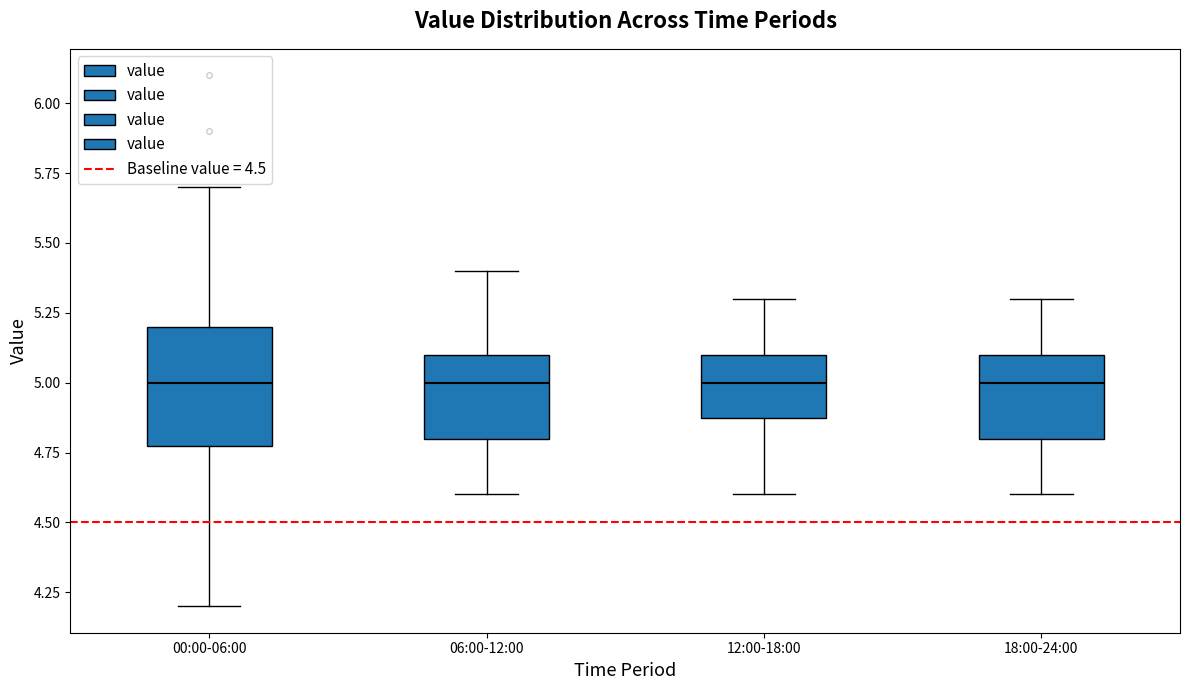

Reading left to right, read every box against the y-axis: the position of its median line, the range the box covers, and the ends of its whiskers. The values are not printed on the chart, so give them approximately, as read against the axis.

00:00-06:00: median 5.0, box 4.8 to 5.2, whiskers 4.2 to 5.7
06:00-12:00: median 5.0, box 4.8 to 5.1, whiskers 4.6 to 5.4
12:00-18:00: median 5.0, box 4.9 to 5.1, whiskers 4.6 to 5.3
18:00-24:00: median 5.0, box 4.8 to 5.1, whiskers 4.6 to 5.3